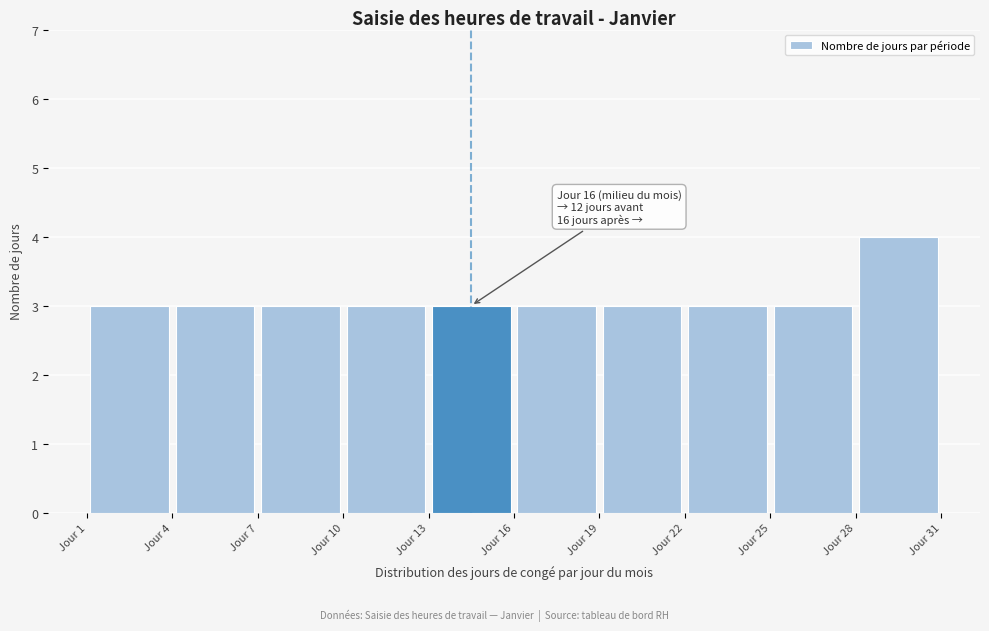

Which range on the x-axis has the tallest bar?

28 to 31